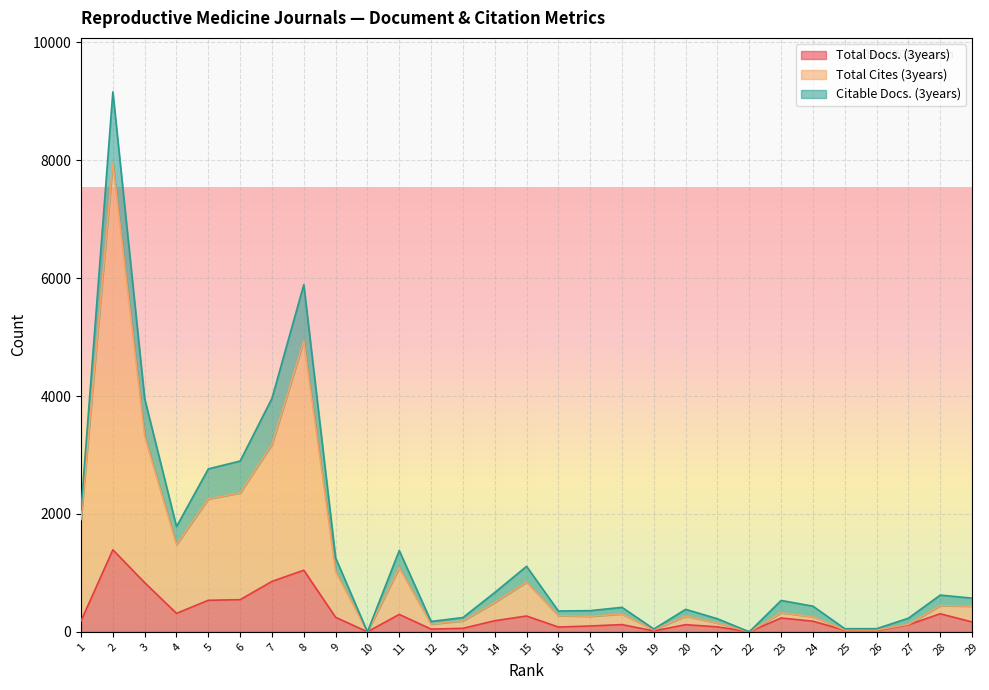

At which label does Total Docs. (3years) first exceed 180?

1